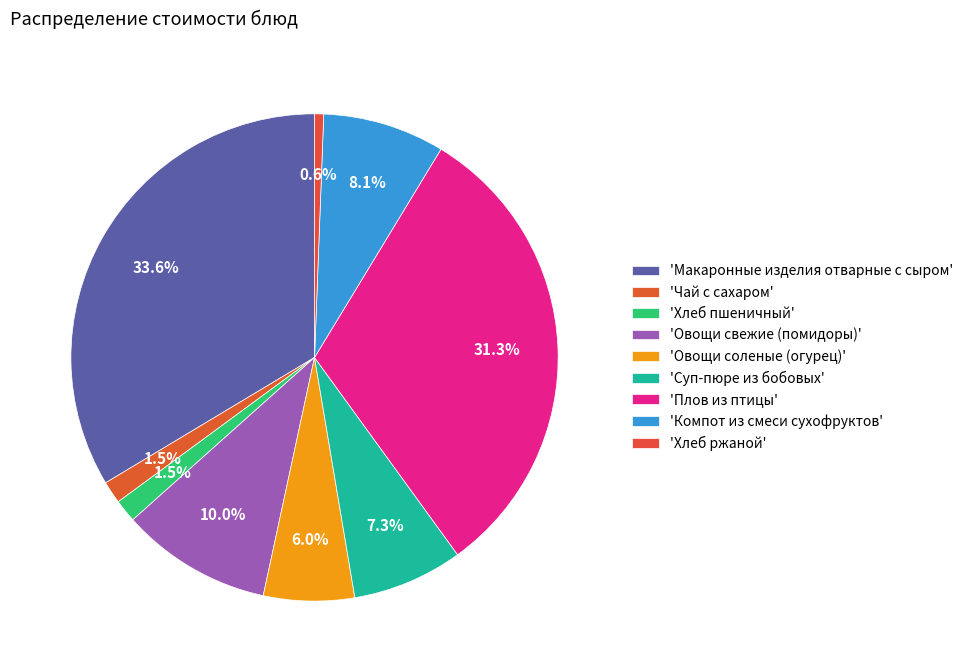

Is there any slice that represents more than half of the pie?

No